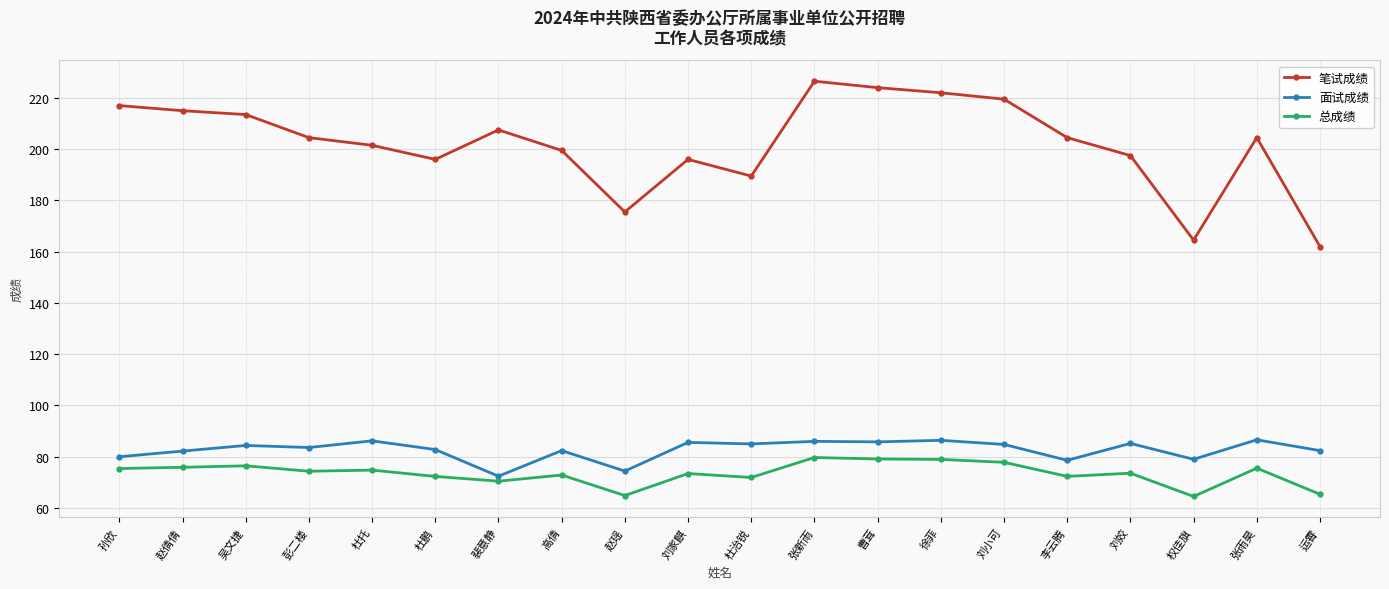

True or false: 笔试成绩 has more than 2 interior local peaks.

True